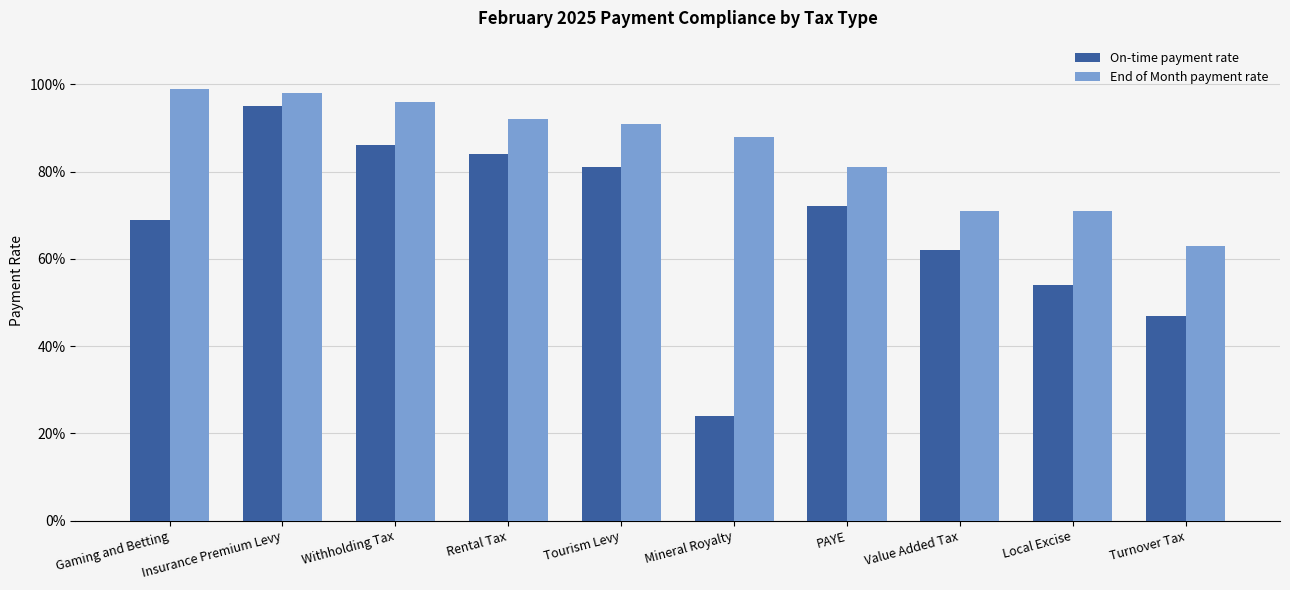

At which category is the sum across all series the highest?

Insurance Premium Levy